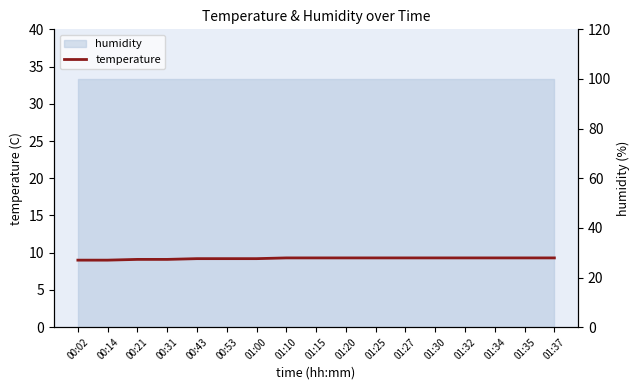

What is the average value of the humidity series?

99.9